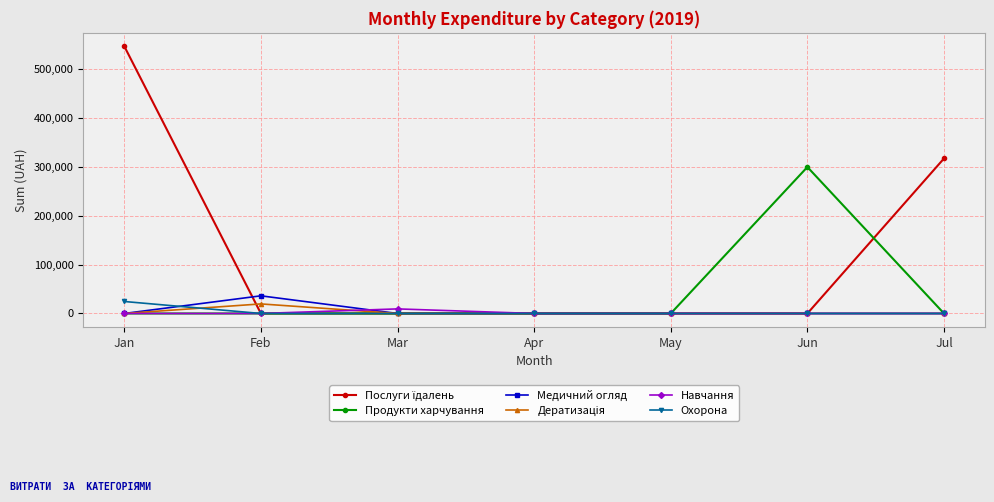

What is the difference between the highest and lowest values at Jul?

316674.5